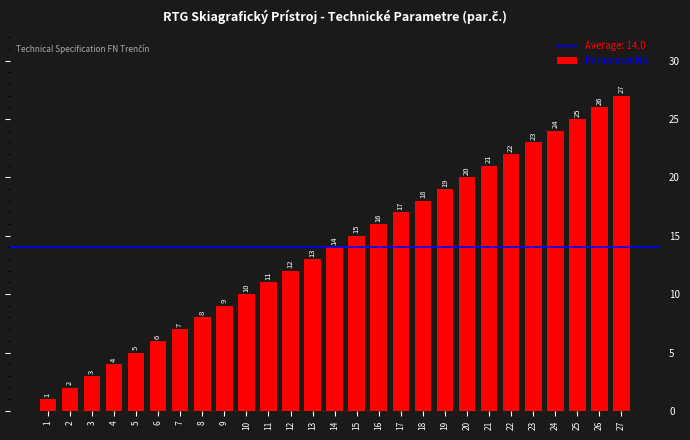

What is the ratio of the value at 5 to the value at 11?

0.5